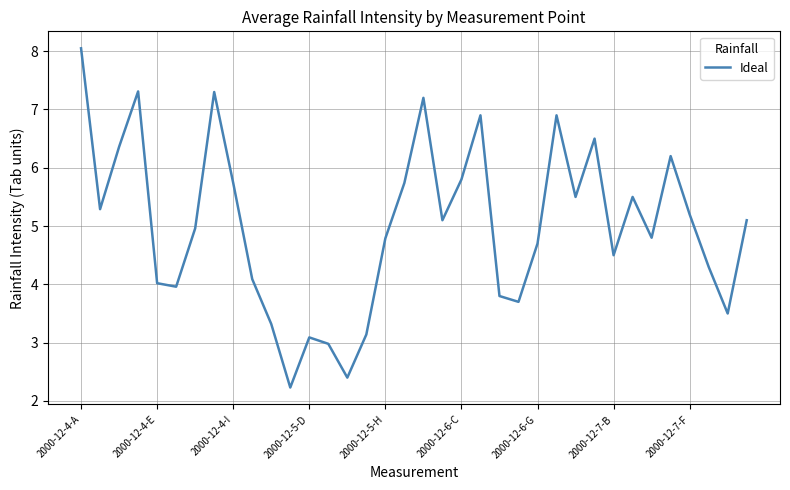

What is the difference between the second highest and second lowest values?

4.9